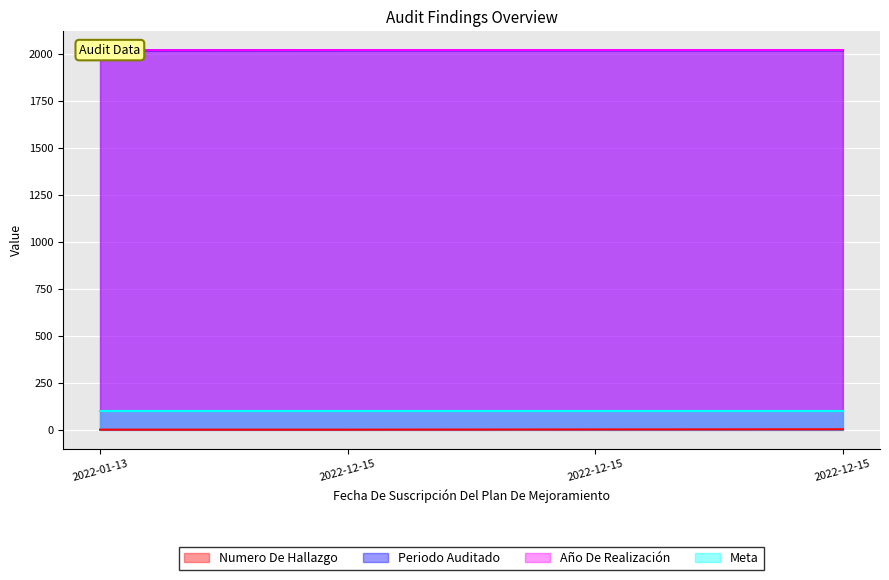

What is the label of the 4th point from the left?

2022-12-15